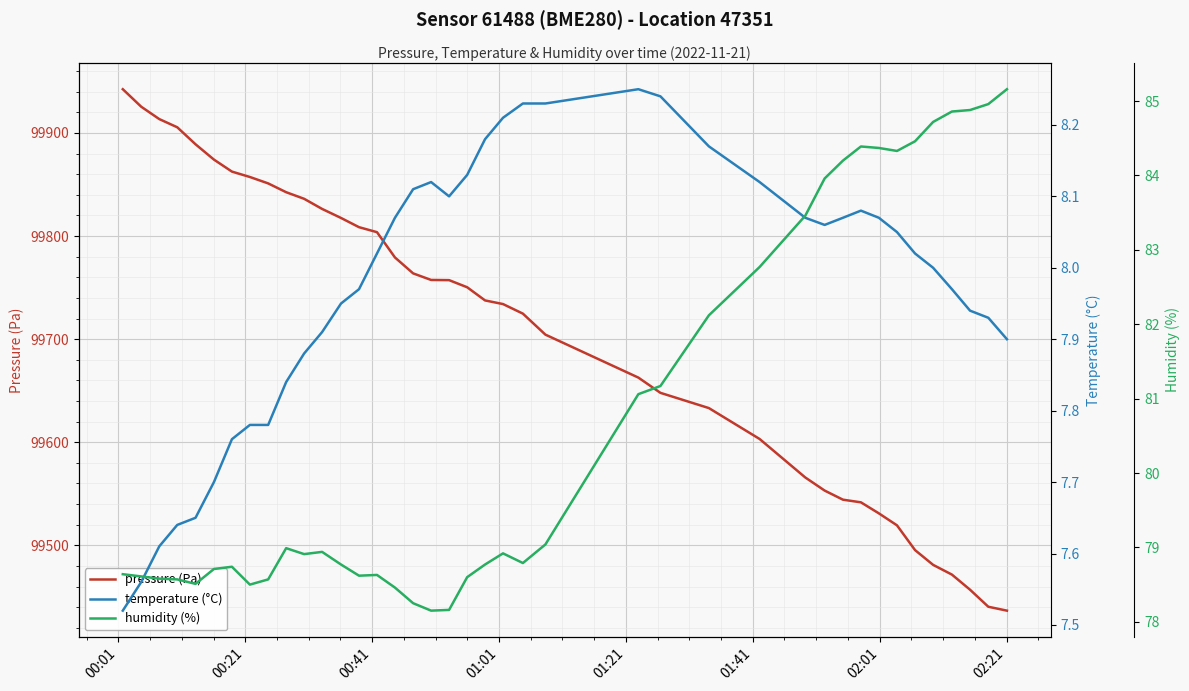

What is the highest value of the pressure (Pa) series?

99942.5